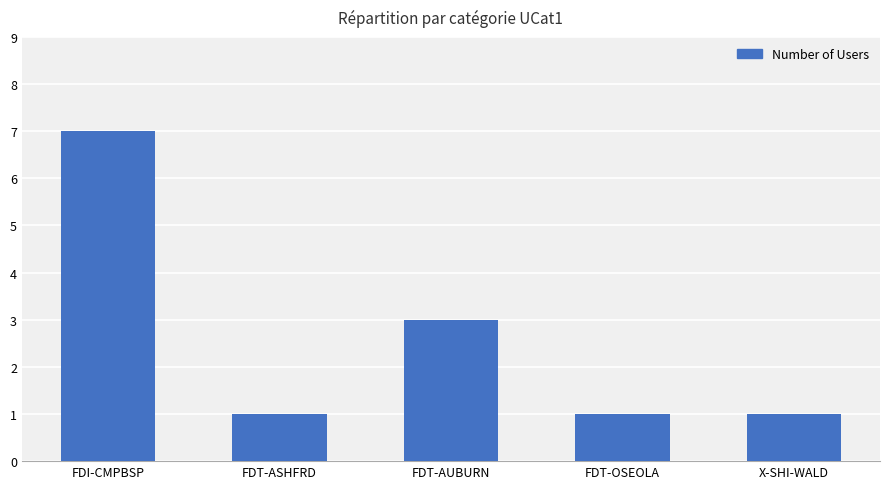

What is the maximum value shown in the chart?

7